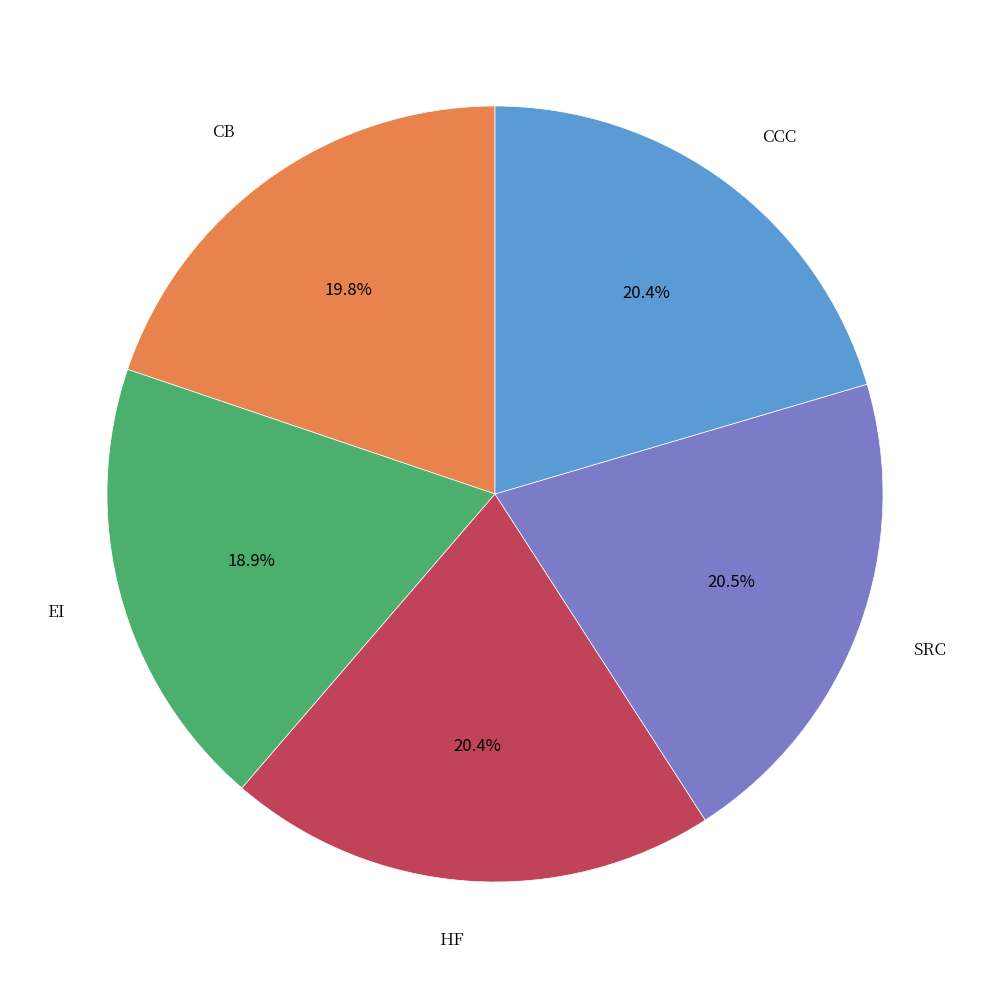

Is there a majority slice in this chart?

No